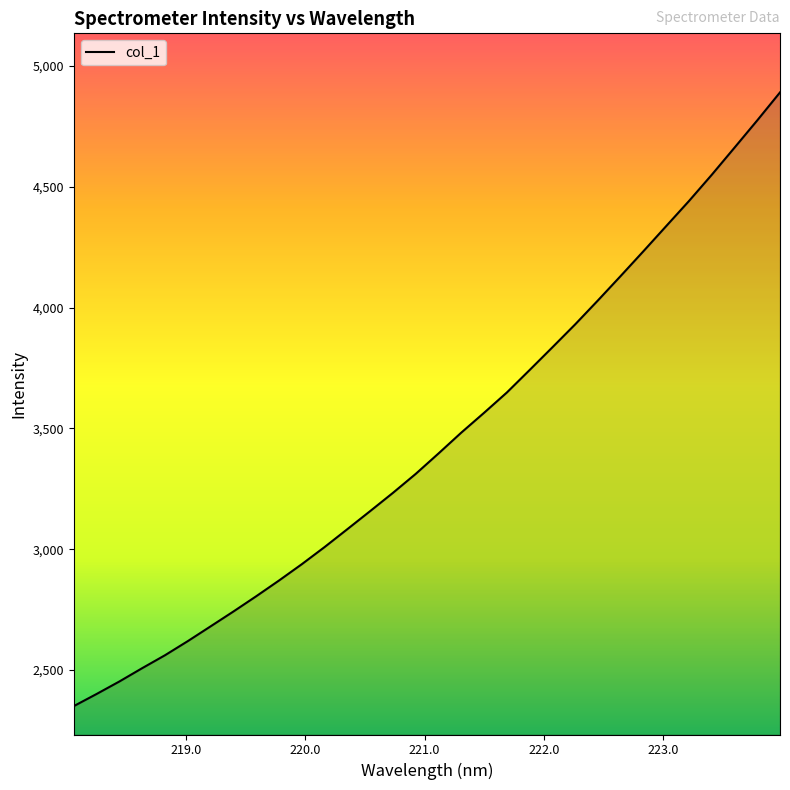

Reading left to right, extract all data points from this chart.

2350.5	2400.7	2452.5	2507.6	2561.1	2619.6	2680.7	2742.1	2805.2	2870.4	2937.9	3008.9	3083.0	3157.7	3233.3	3311.8	3396.3	3482.6	3564.6	3648.6	3741.7	3835.7	3930.6	4029.8	4131.0	4233.6	4337.5	4441.3	4549.7	4662.0	4775.0	4890.7